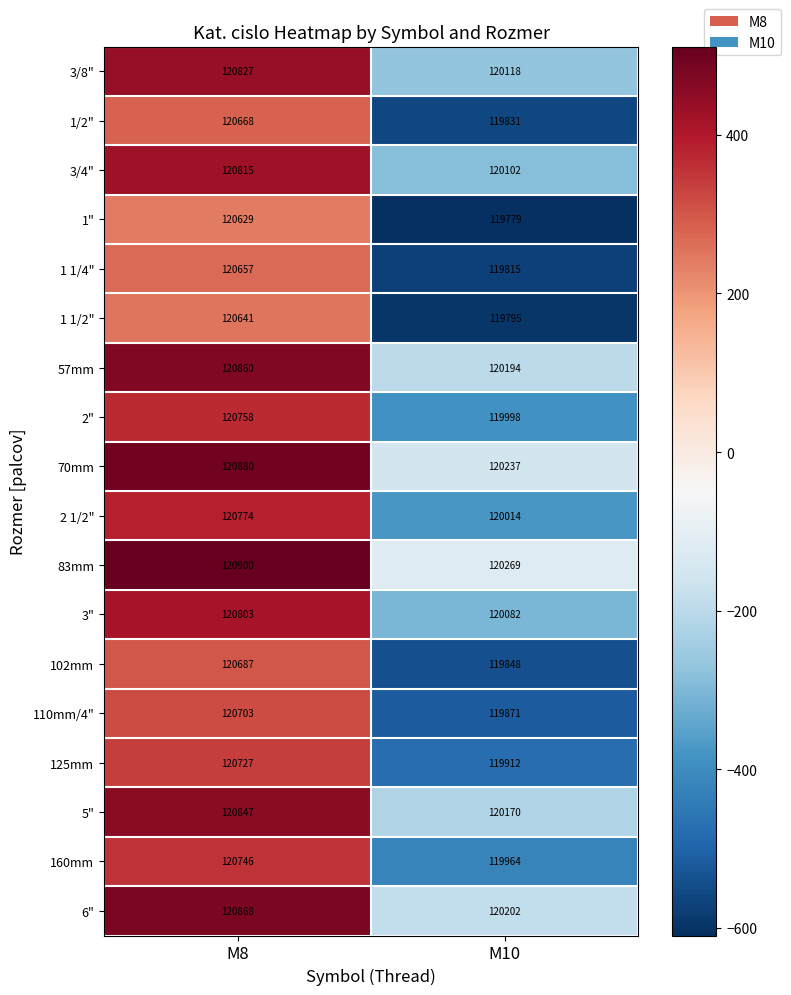

What is the lowest value of the 2 1/2" series?

120014